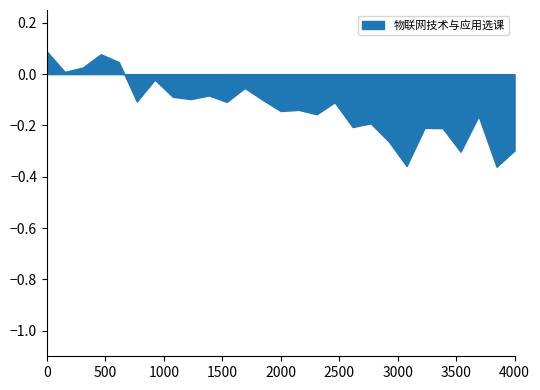

True or false: 实洋 has more than 1 points higher than both neighbors.

False